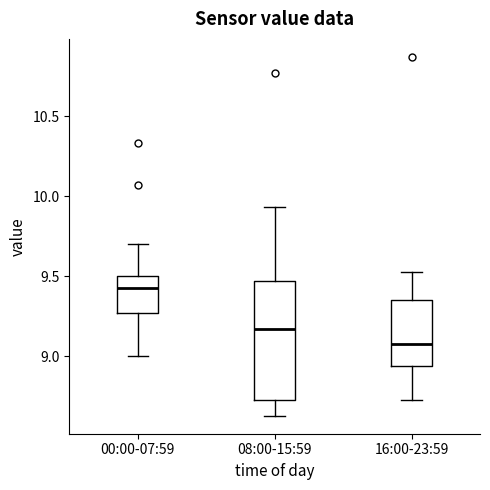

Which box's median line is the highest?

00:00-07:59